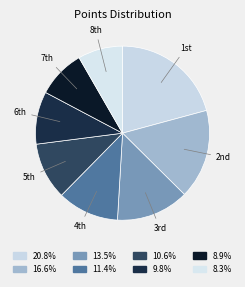

What is the largest slice in the pie chart?

1st